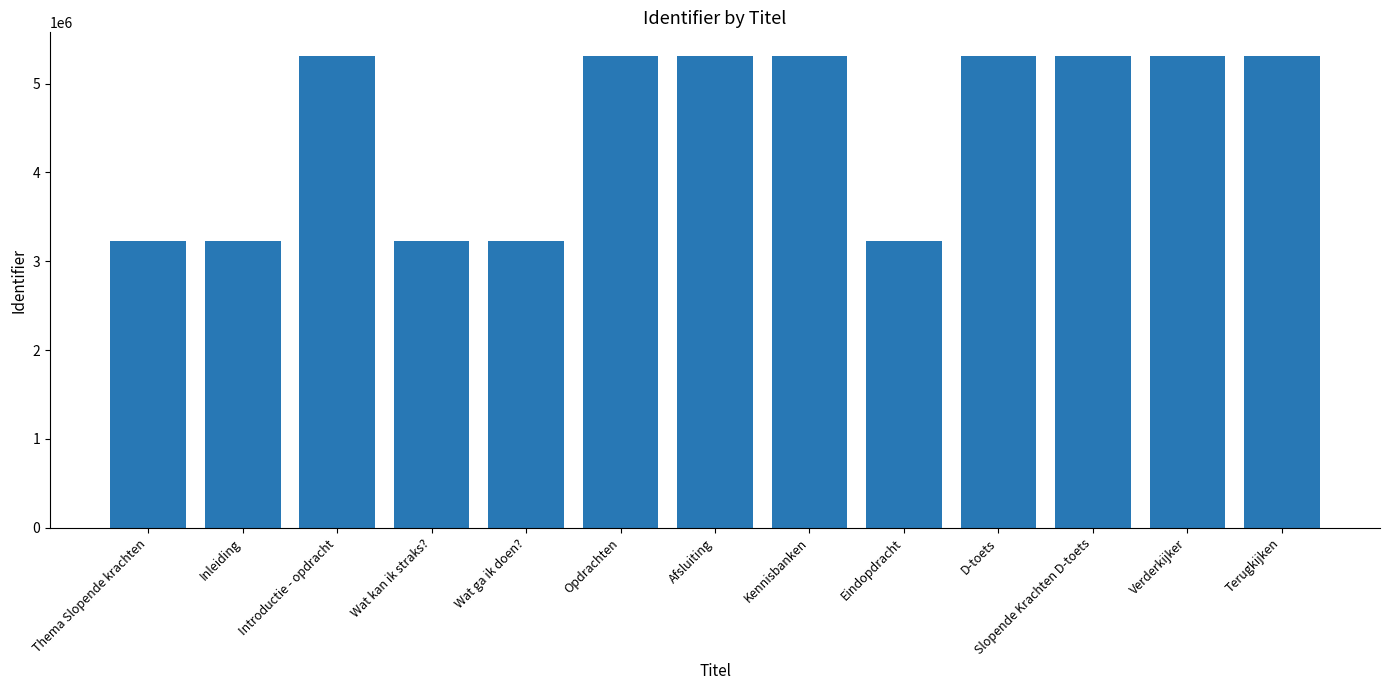

What is the difference between the values at Kennisbanken and Wat ga ik doen??

2087241